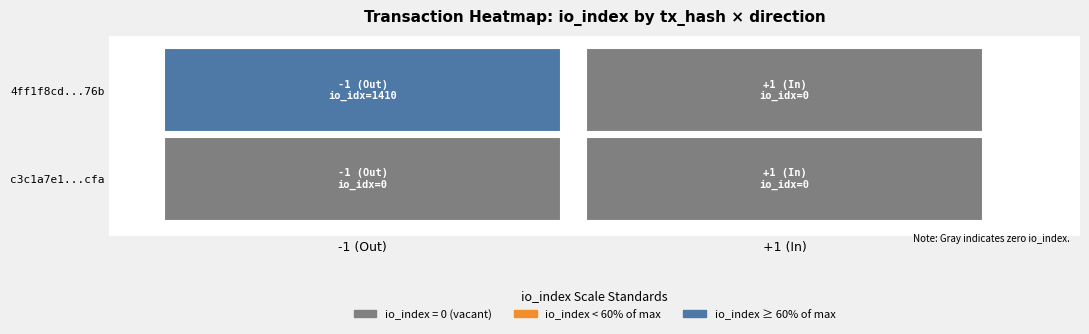

Rank the series by their maximum value, from lowest to highest.

c3c1a7e133d7c76ed548f538707748d88f80cfa, 4ff1f8cd4cc2815d2716cd2827d30d6f95cb76b